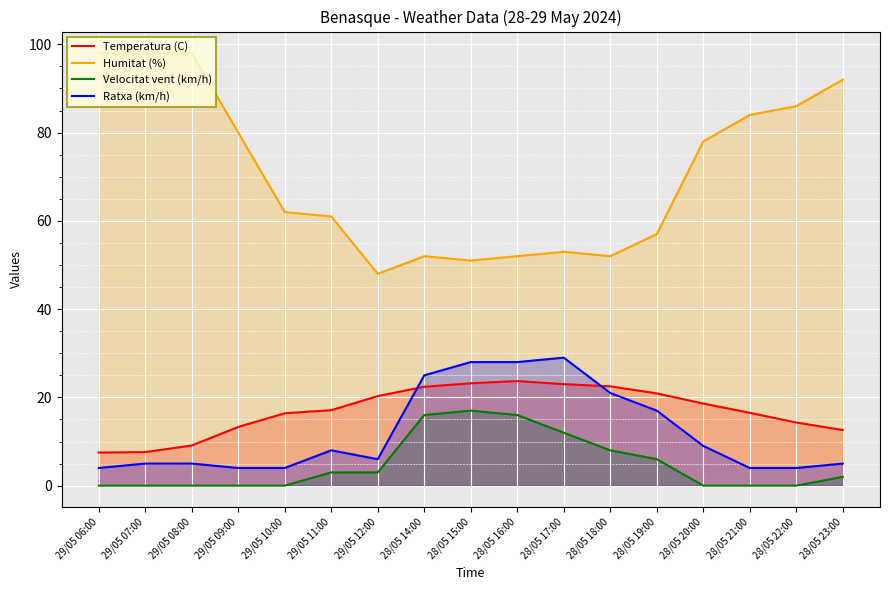

What is the difference between the highest and lowest values at 29/05 06:00?

98.0